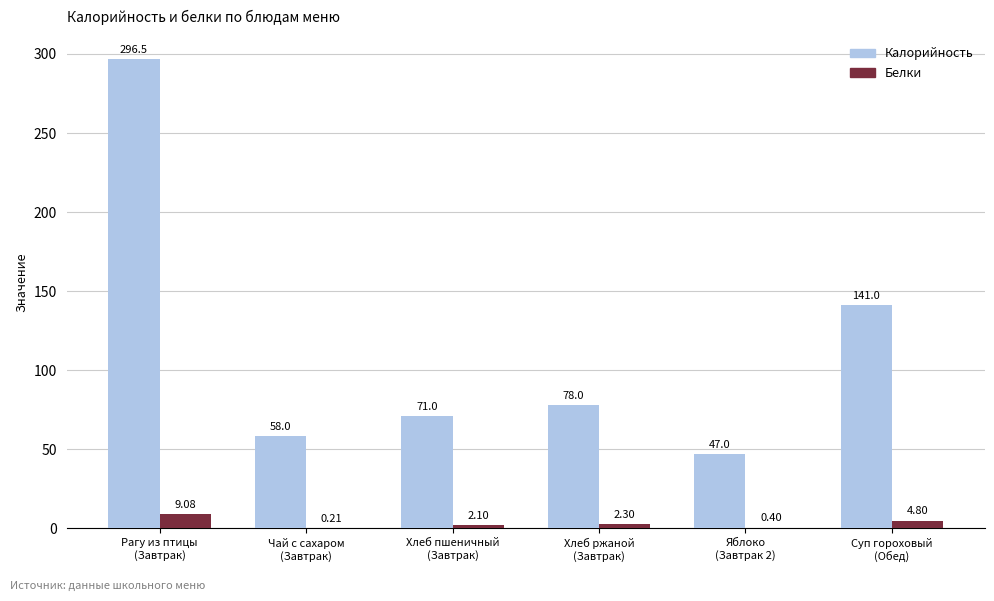

What is the average value of the Белки series?

3.1